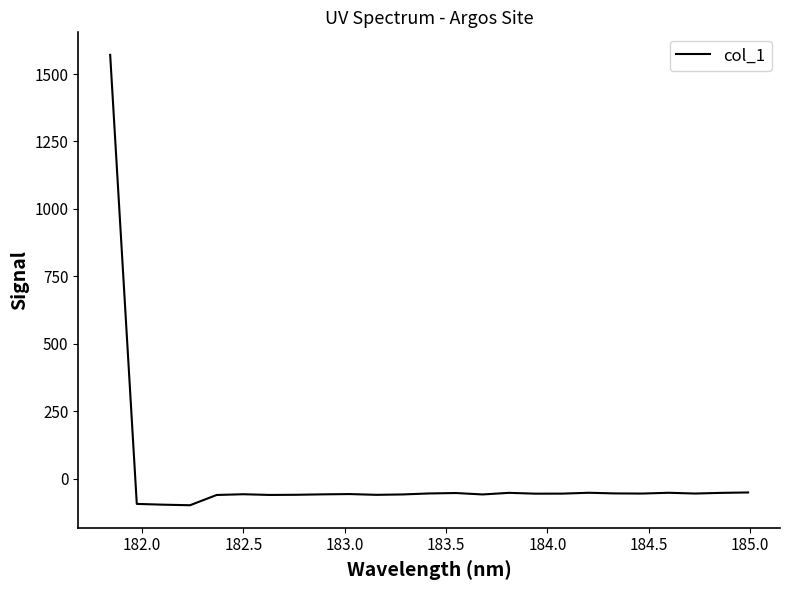

What is the maximum value shown in the chart?

1571.2